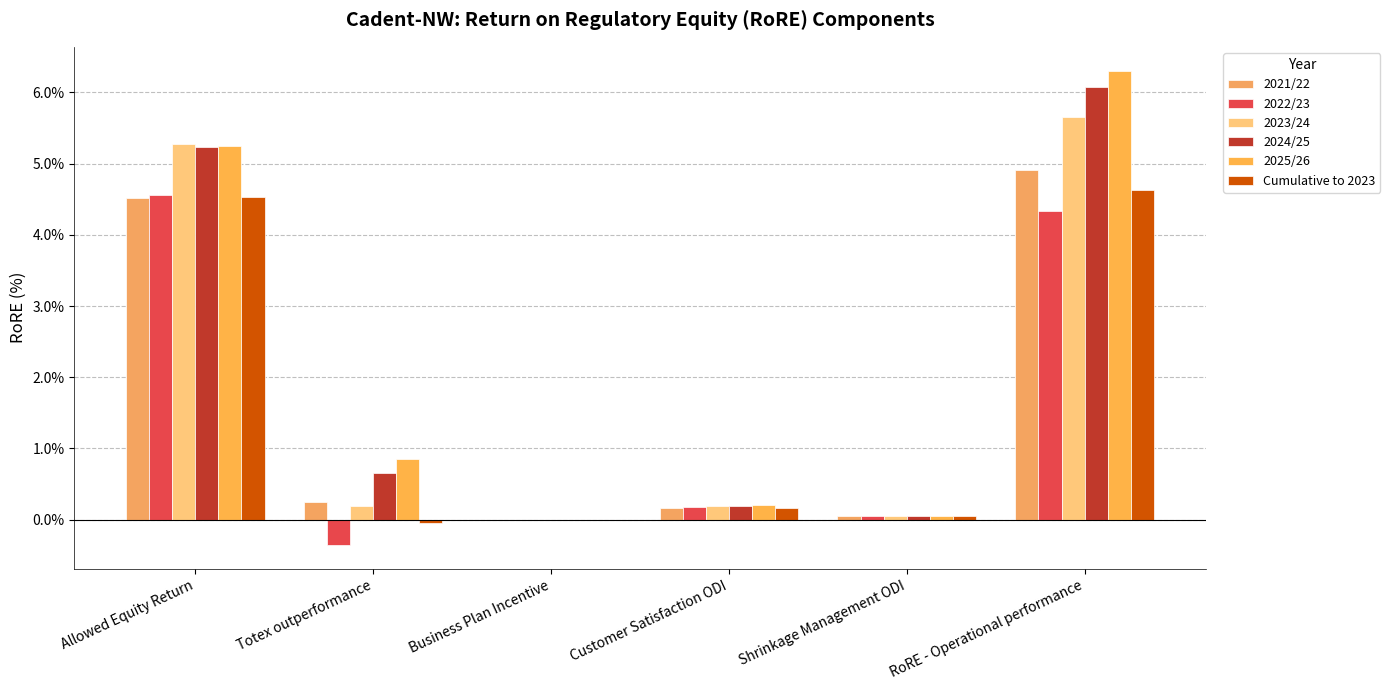

Are the bars horizontal?

No